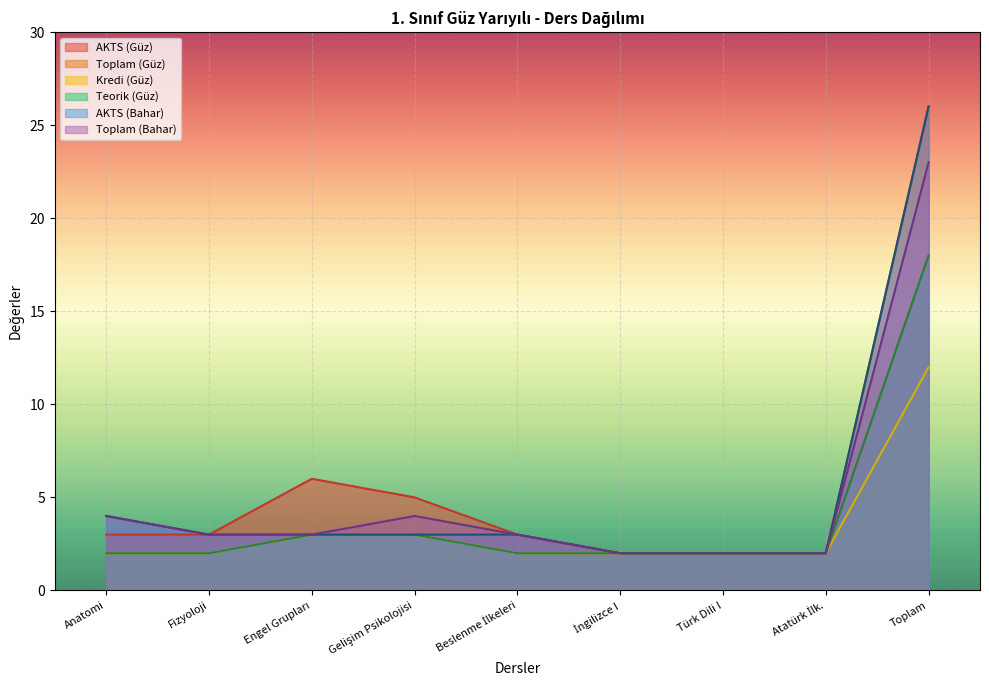

What is the average value of the Kredi series?

3